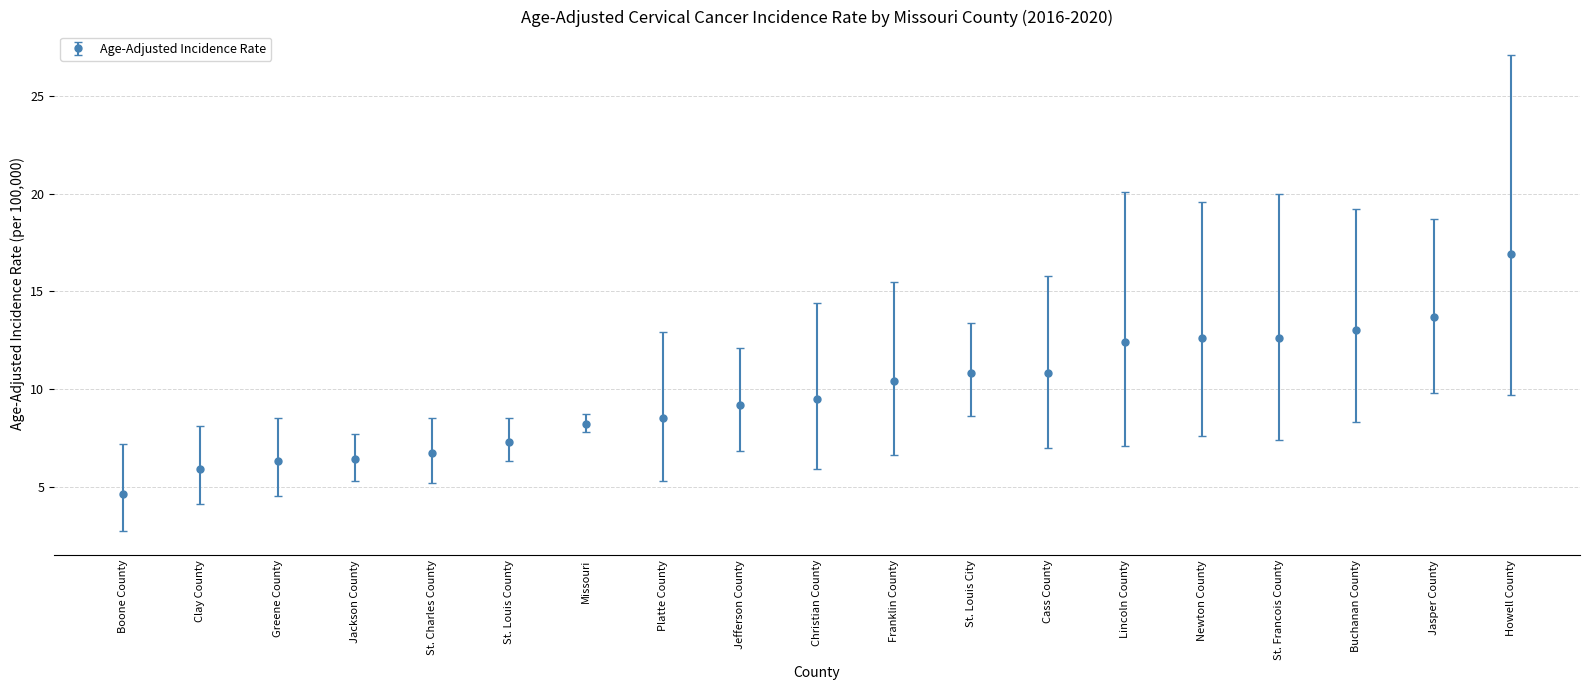

Is this an area chart (filled region under the line)?

No